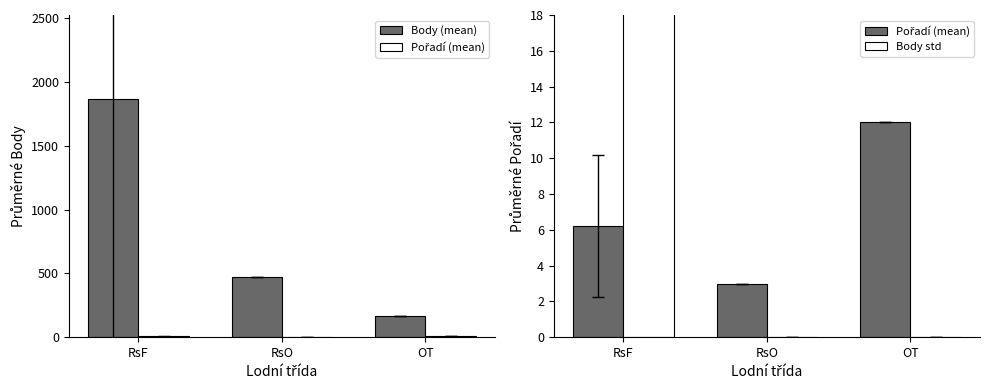

Which series changed the most between RsO and OT?

Body (mean)